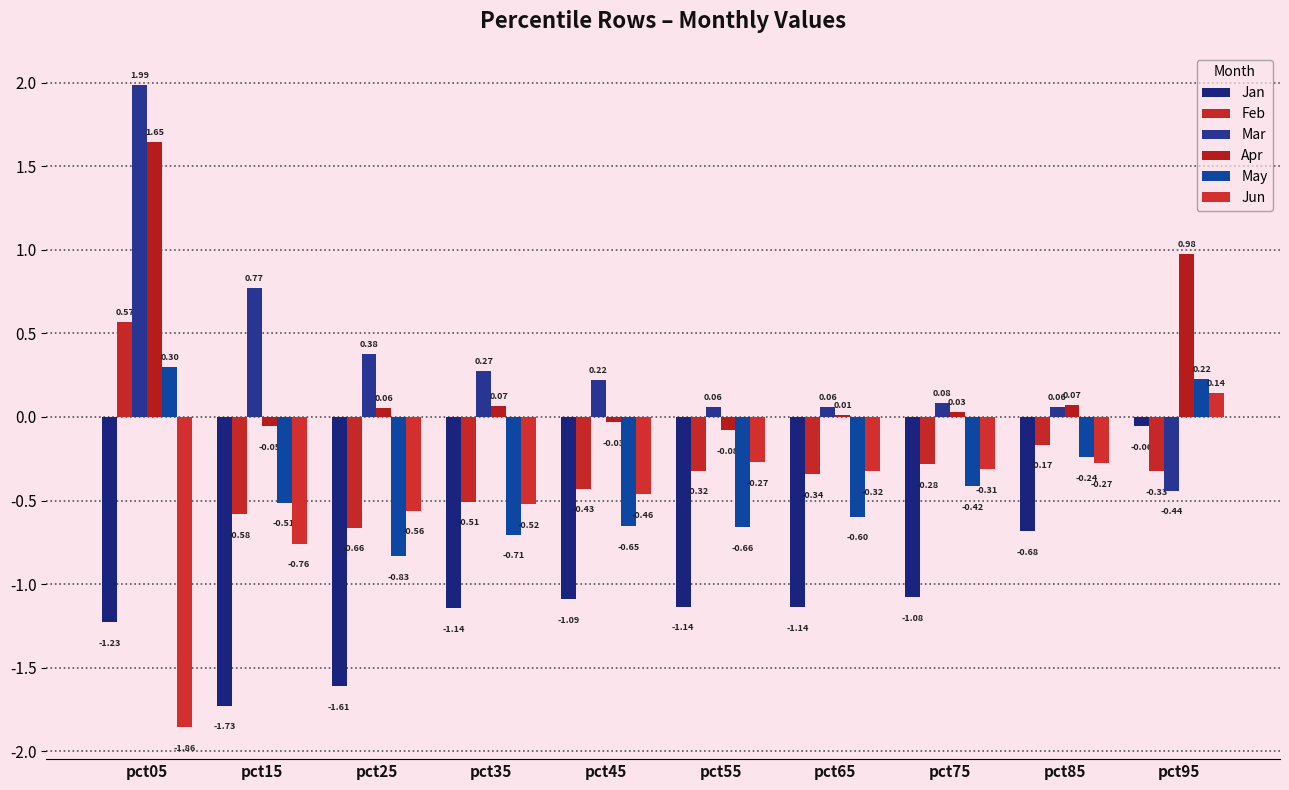

At which label does Apr reach its peak?

pct05